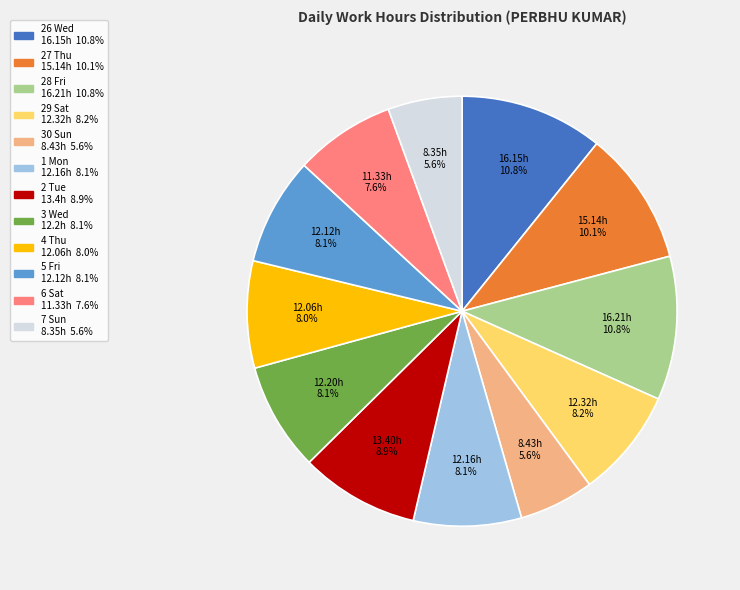

Approximately how many times larger is the value at 29 Sat compared to 4 Thu?

1.0